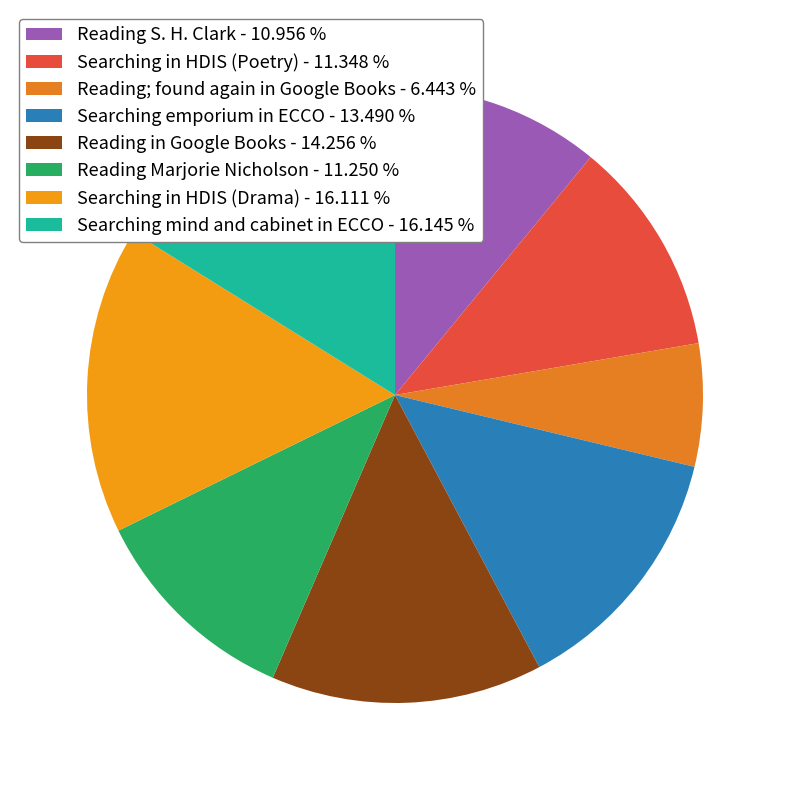

How many slices are in this pie chart?

8